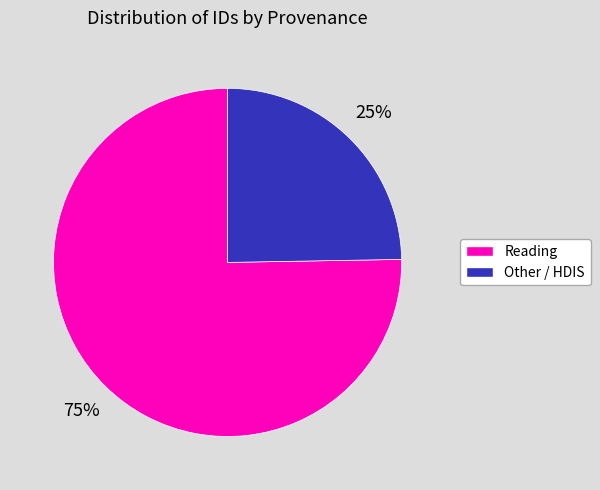

To the nearest percent, what is the average slice percentage?

50%